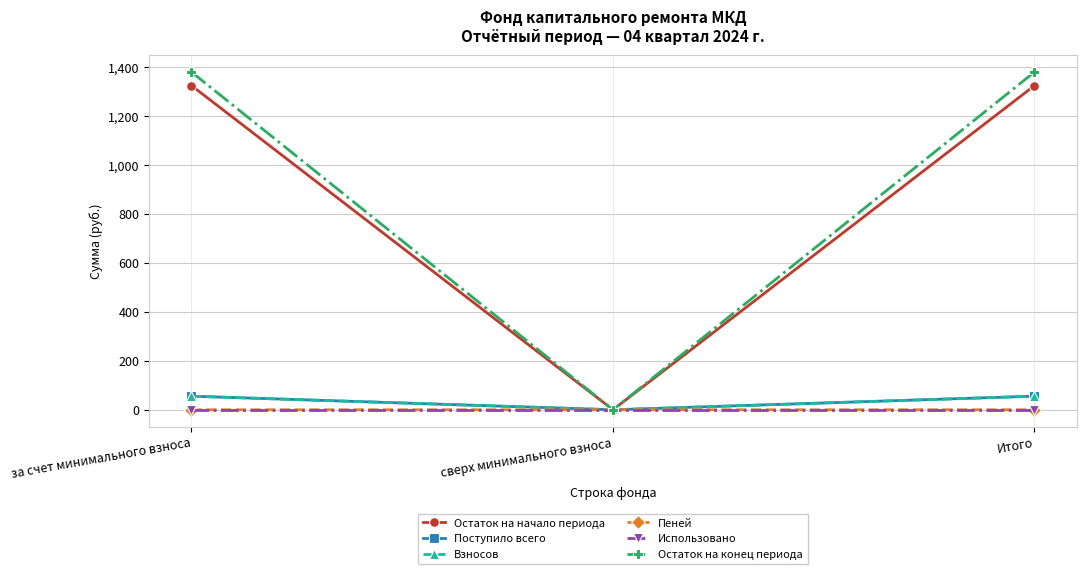

What is the label of the 3rd point from the right?

за счет минимального взноса